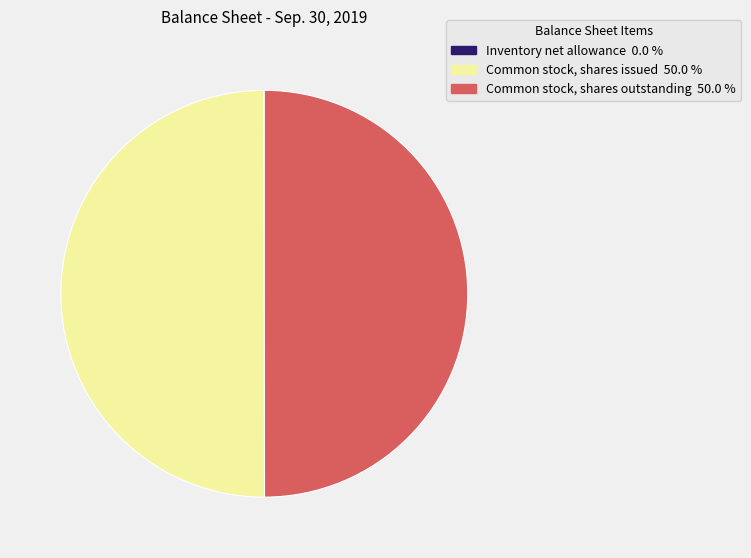

Is it true that Common stock, shares outstanding is 61% of the pie?

False